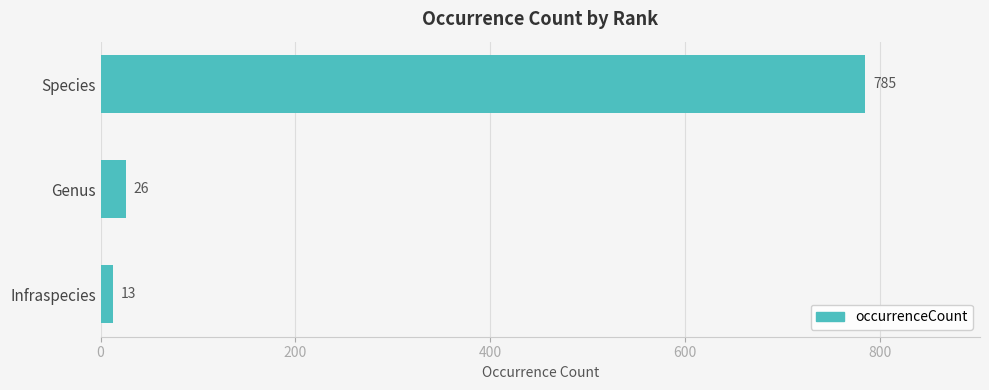

What is the minimum value shown in the chart?

13